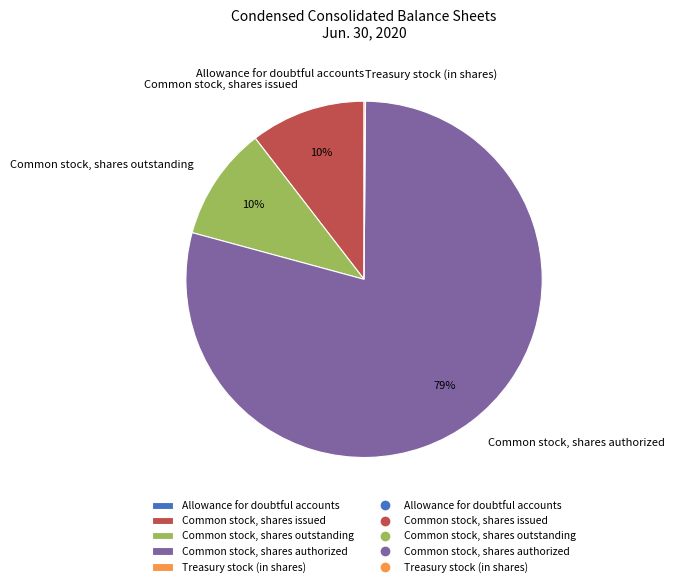

Is it true that Common stock, shares issued is 4% of the pie?

False